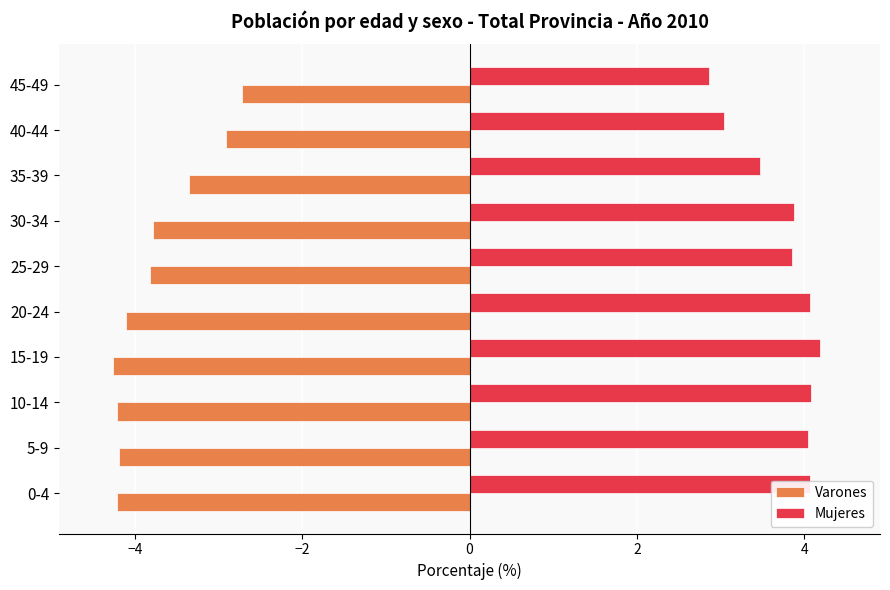

List the series in order of their overall mean, highest first.

Mujeres, Varones